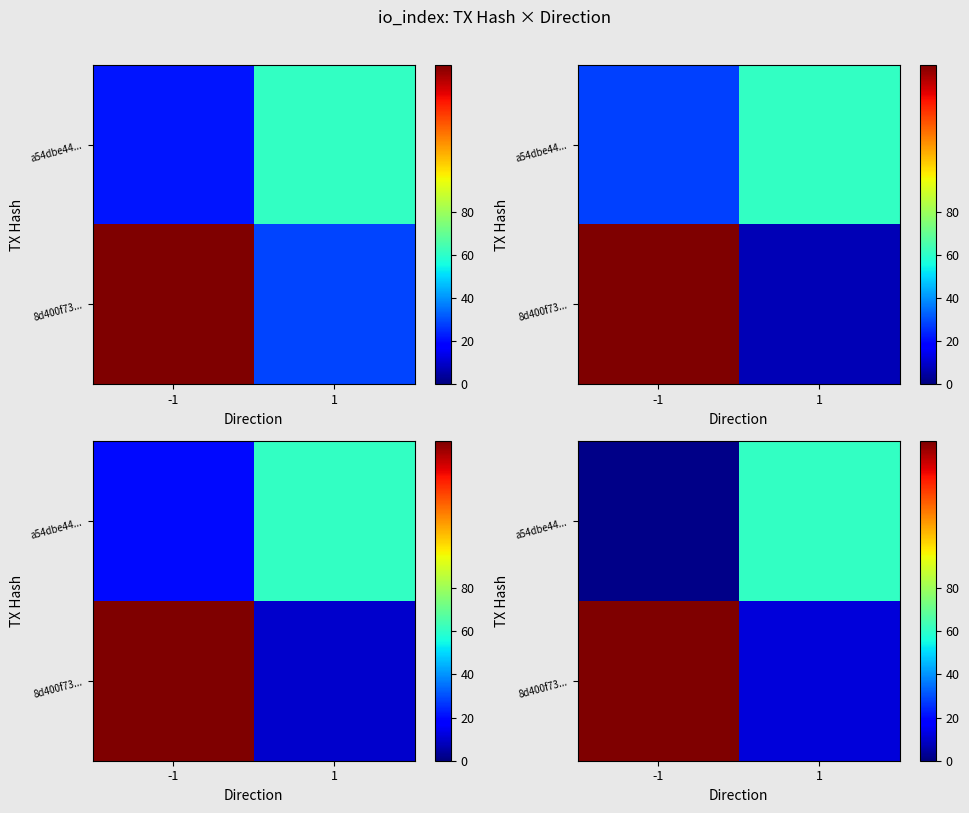

What is the average value of the row_1 series?

31.2